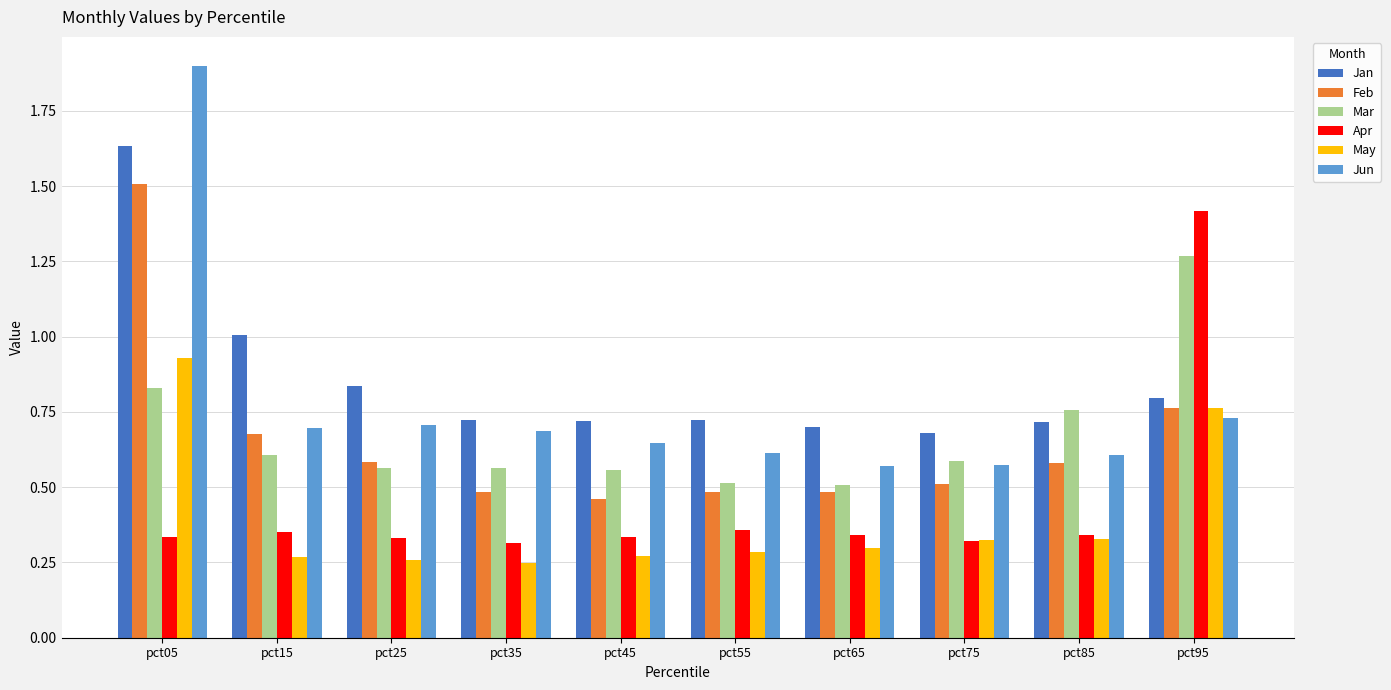

What is the difference between the Feb values at pct05 and pct45?

1.0